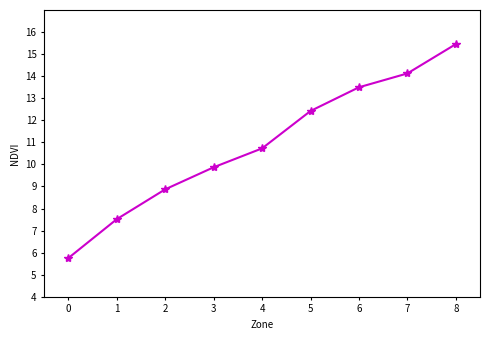

Reading left to right, list all the values displayed in this chart.

0=5.8	1=7.5	2=8.9	3=9.9	4=10.7	5=12.4	6=13.5	7=14.1	8=15.5